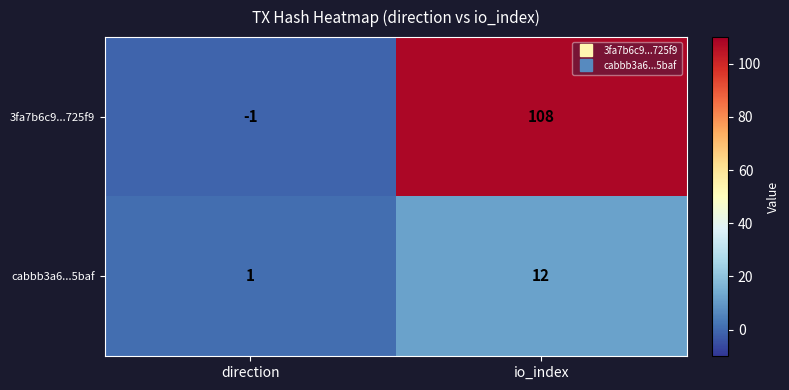

The value of cabbb3a6...5baf at io_index is 21. True or false?

False